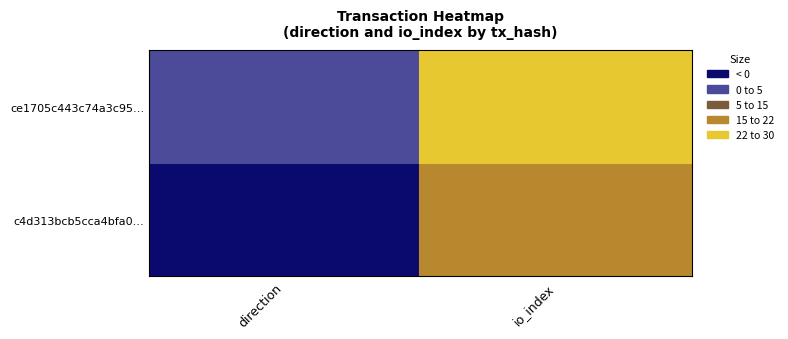

Reading left to right, extract all data points from this chart.

c4d313bcb5cca4bfa0c9cccca29760e0e7a497b: -1	21
ce1705c443c74a3c9529a3cf8ebd3e05ea06a93: 1	26